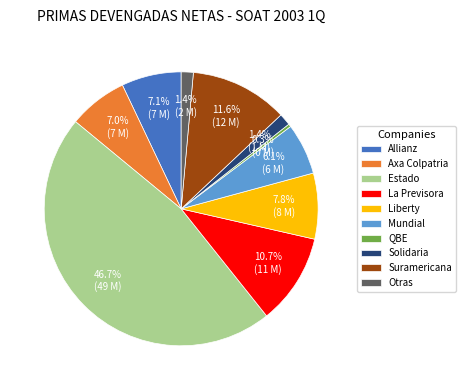

Which has a higher value, Mundial or Allianz?

Allianz